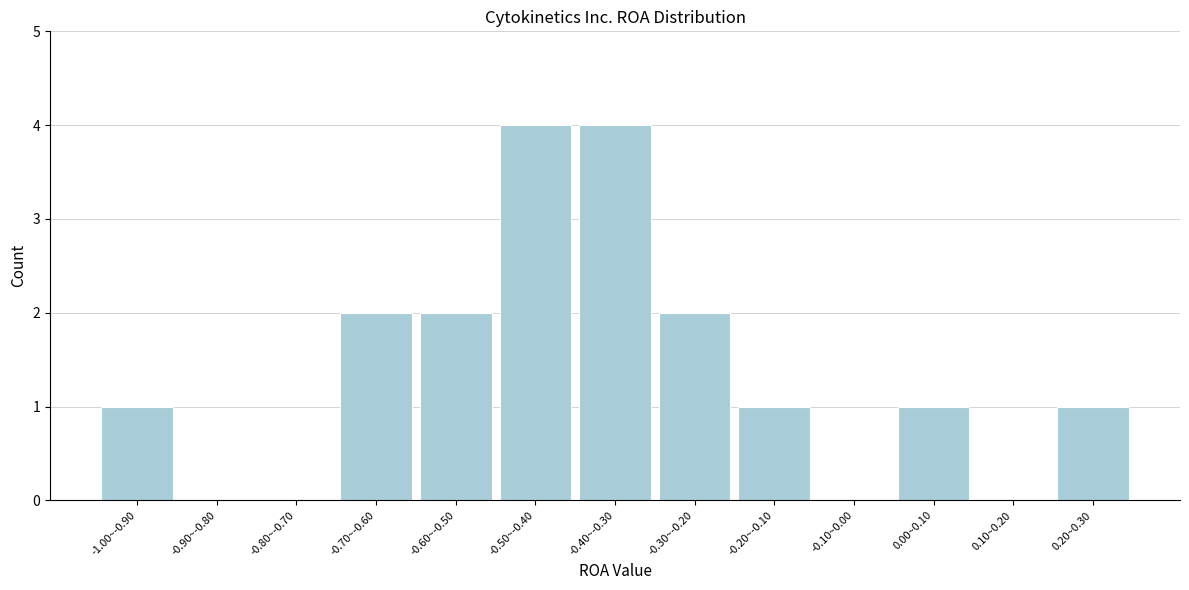

Reading left to right, extract all data points from this chart.

-1.00~-0.90=1	-0.90~-0.80=0	-0.80~-0.70=0	-0.70~-0.60=2	-0.60~-0.50=2	-0.50~-0.40=4	-0.40~-0.30=4	-0.30~-0.20=2	-0.20~-0.10=1	-0.10~0.00=0	0.00~0.10=1	0.10~0.20=0	0.20~0.30=1